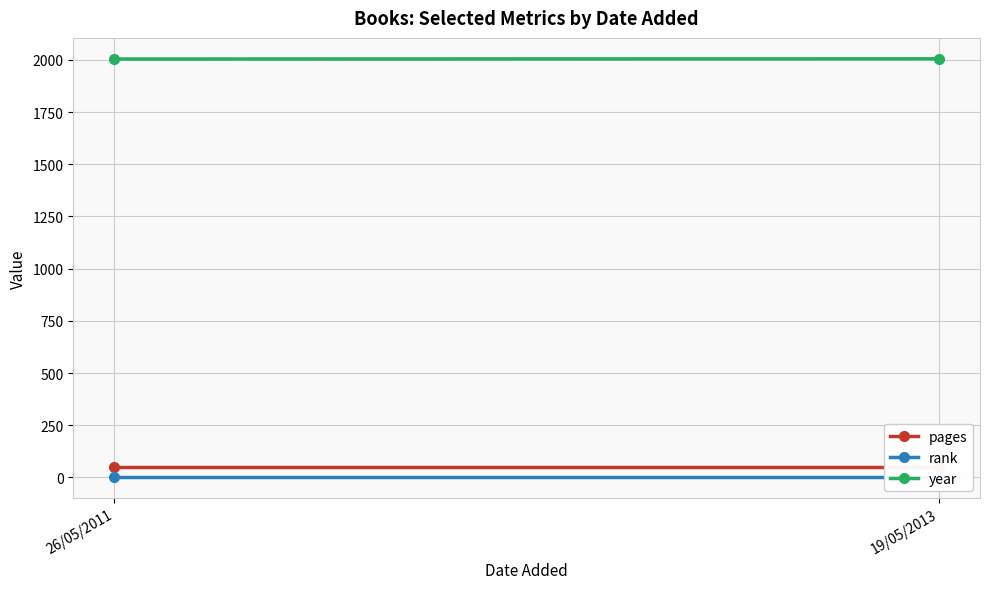

What is the value of the pages point at the 1st from the left?

48